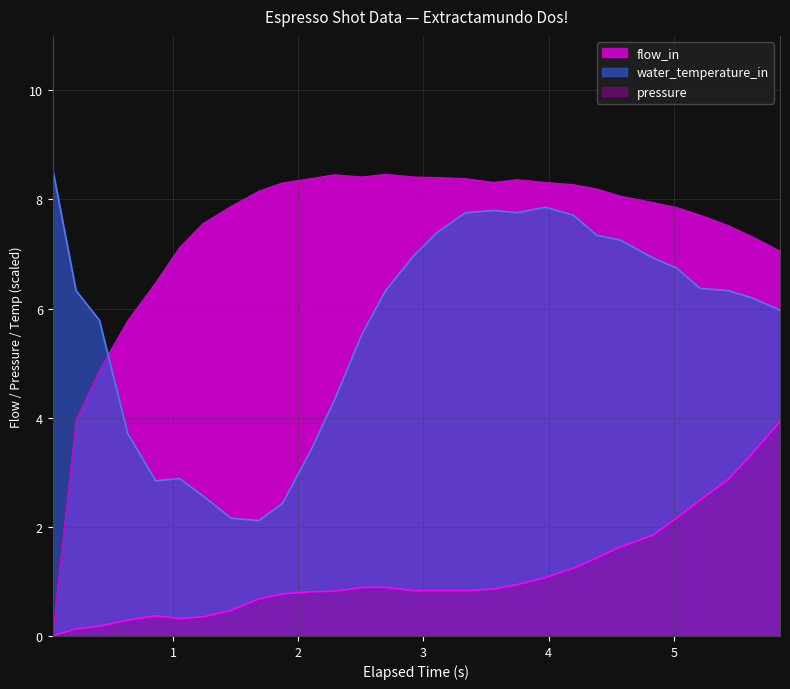

At which category is the sum across all series the highest?

3.974